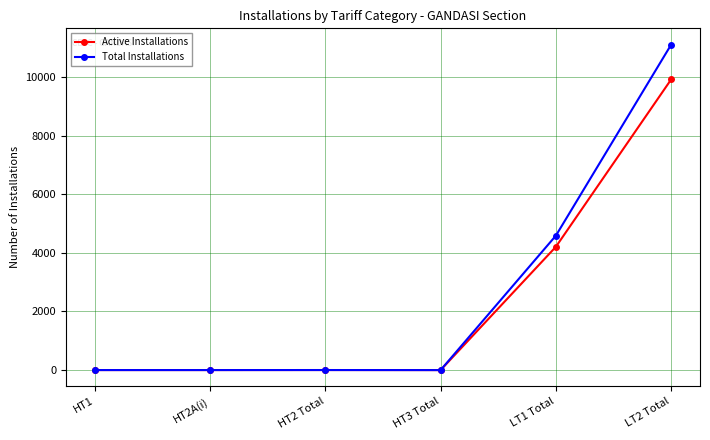

What is the average value of the Total Installations series?

2615